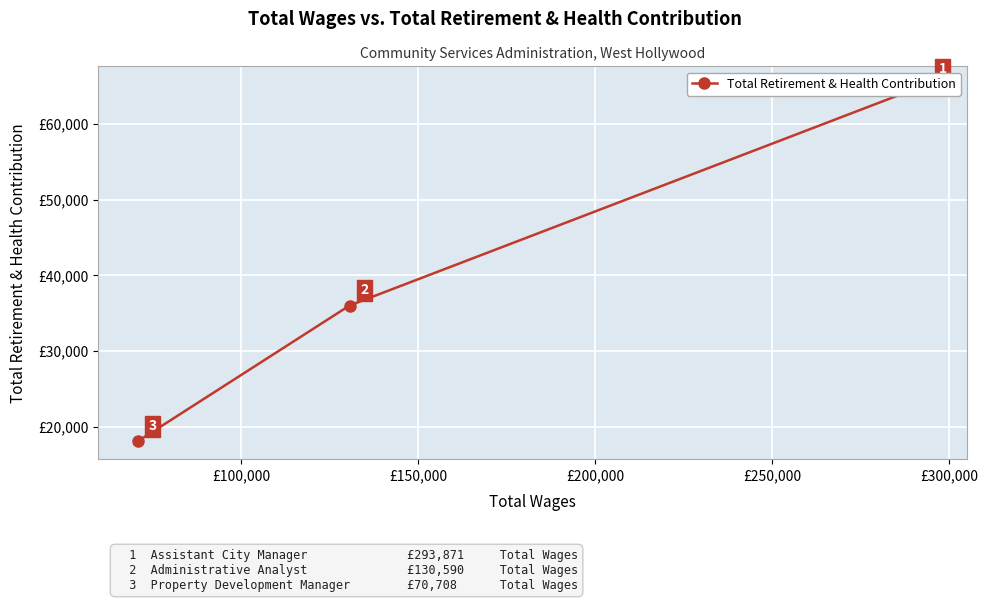

What is the maximum value shown in the chart?

65282